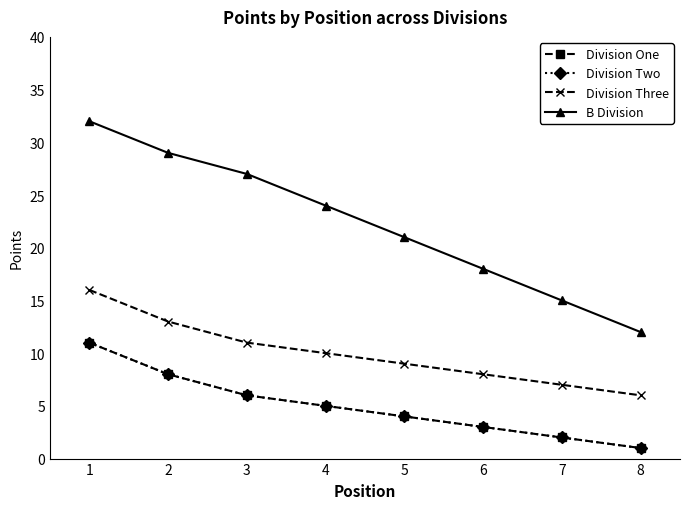

Which series has the largest total across all categories?

B Division